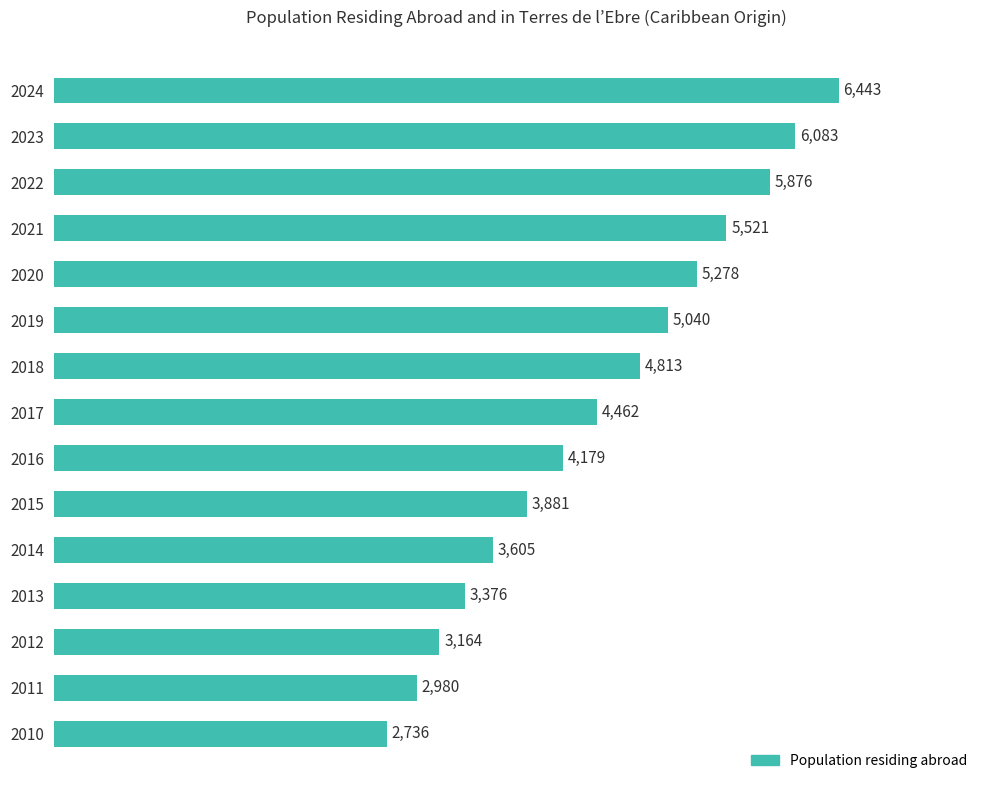

What is the difference between the maximum and minimum values?

3707